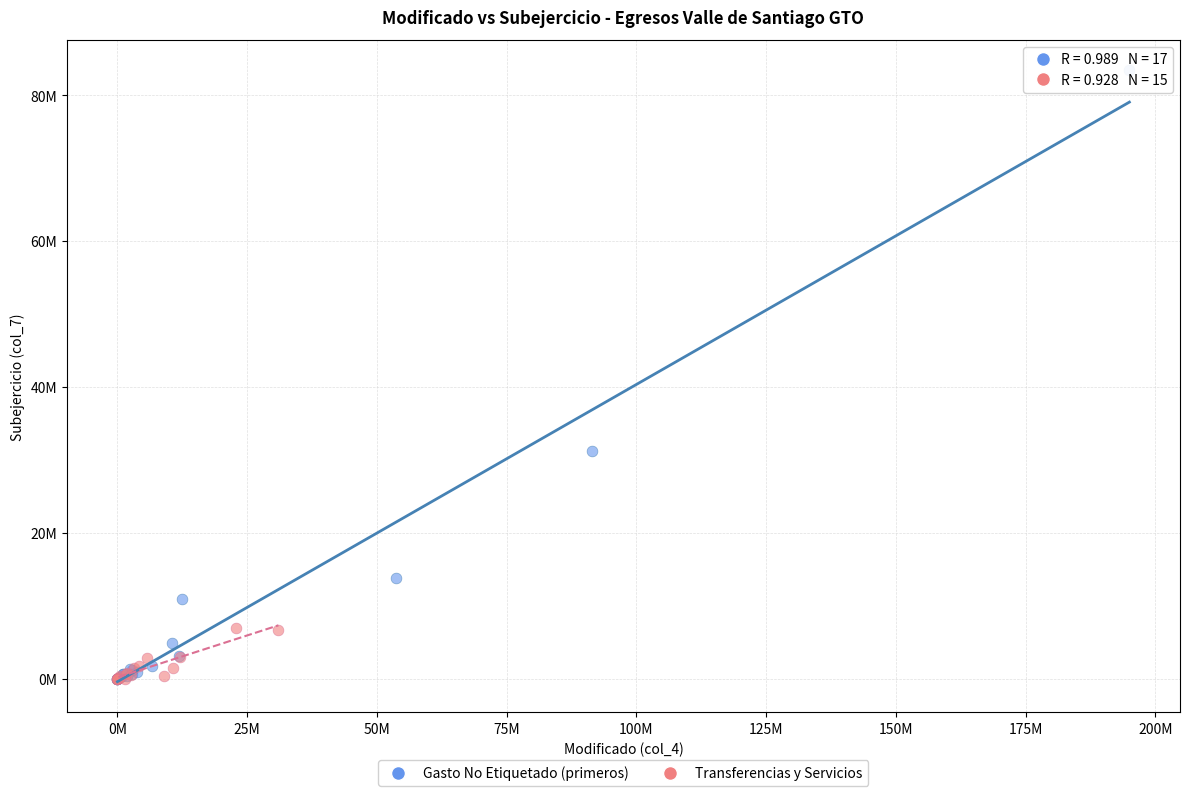

Which series has the widest spread of Y values?

Gasto No Etiquetado (primeros)